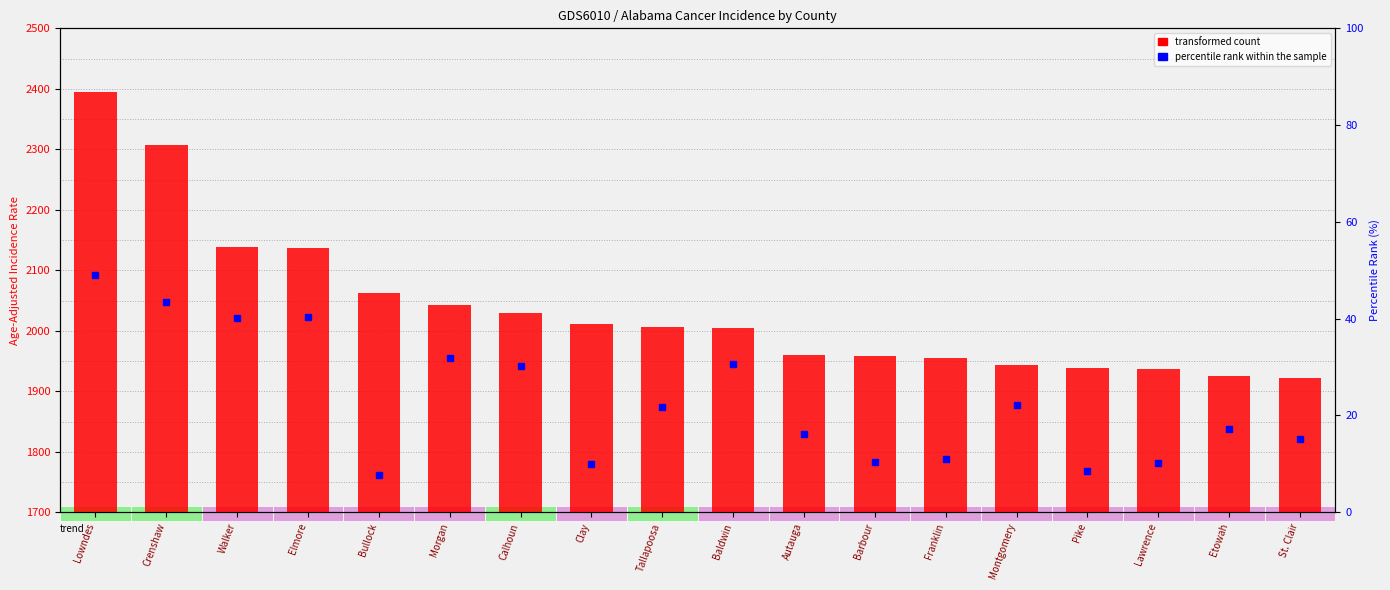

Which category has the lowest value across all series?

St. Clair